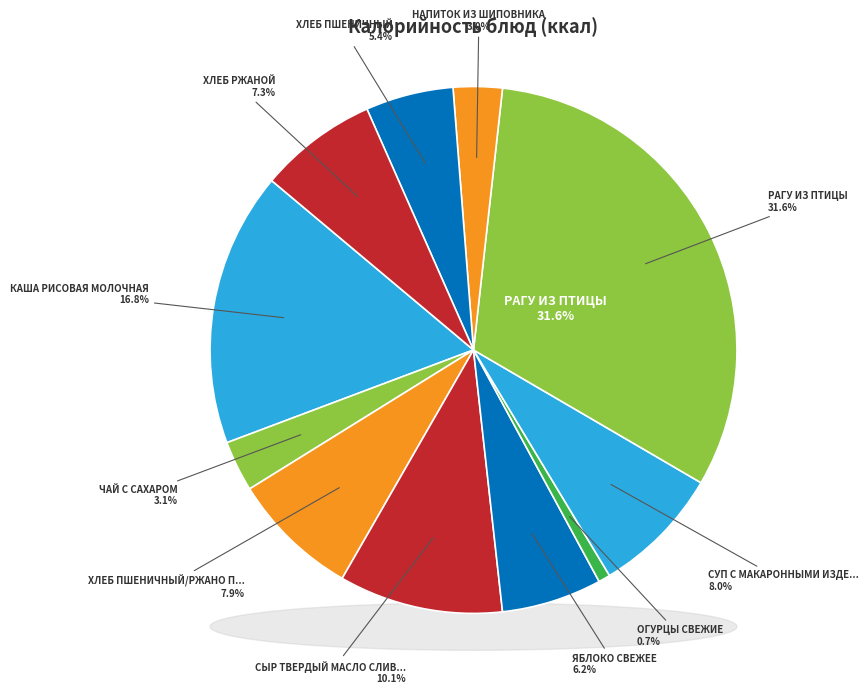

Which slice is the largest?

РАГУ ИЗ ПТИЦЫ